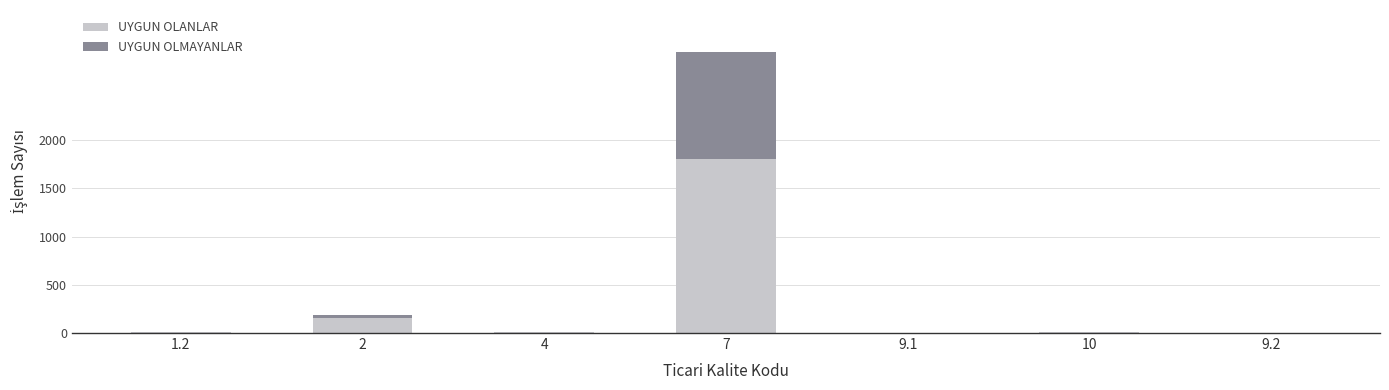

The value of UYGUN OLANLAR at 9.2 is 680. True or false?

False